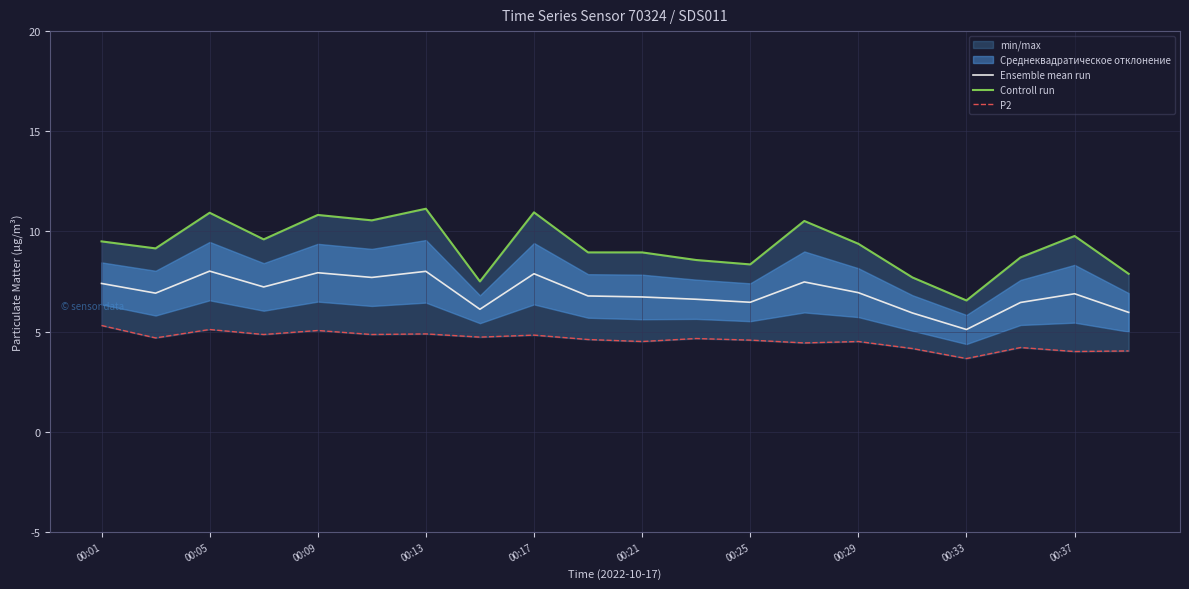

True or false: Ensemble mean run has a value of 7.9 at 00:09.

True